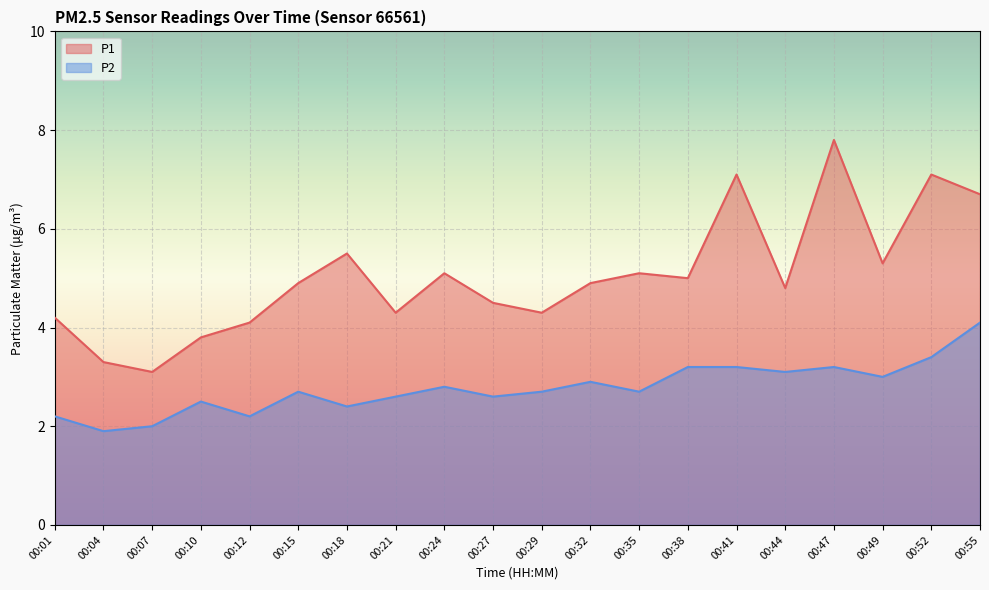

How many values in the P2 series exceed 2?

18